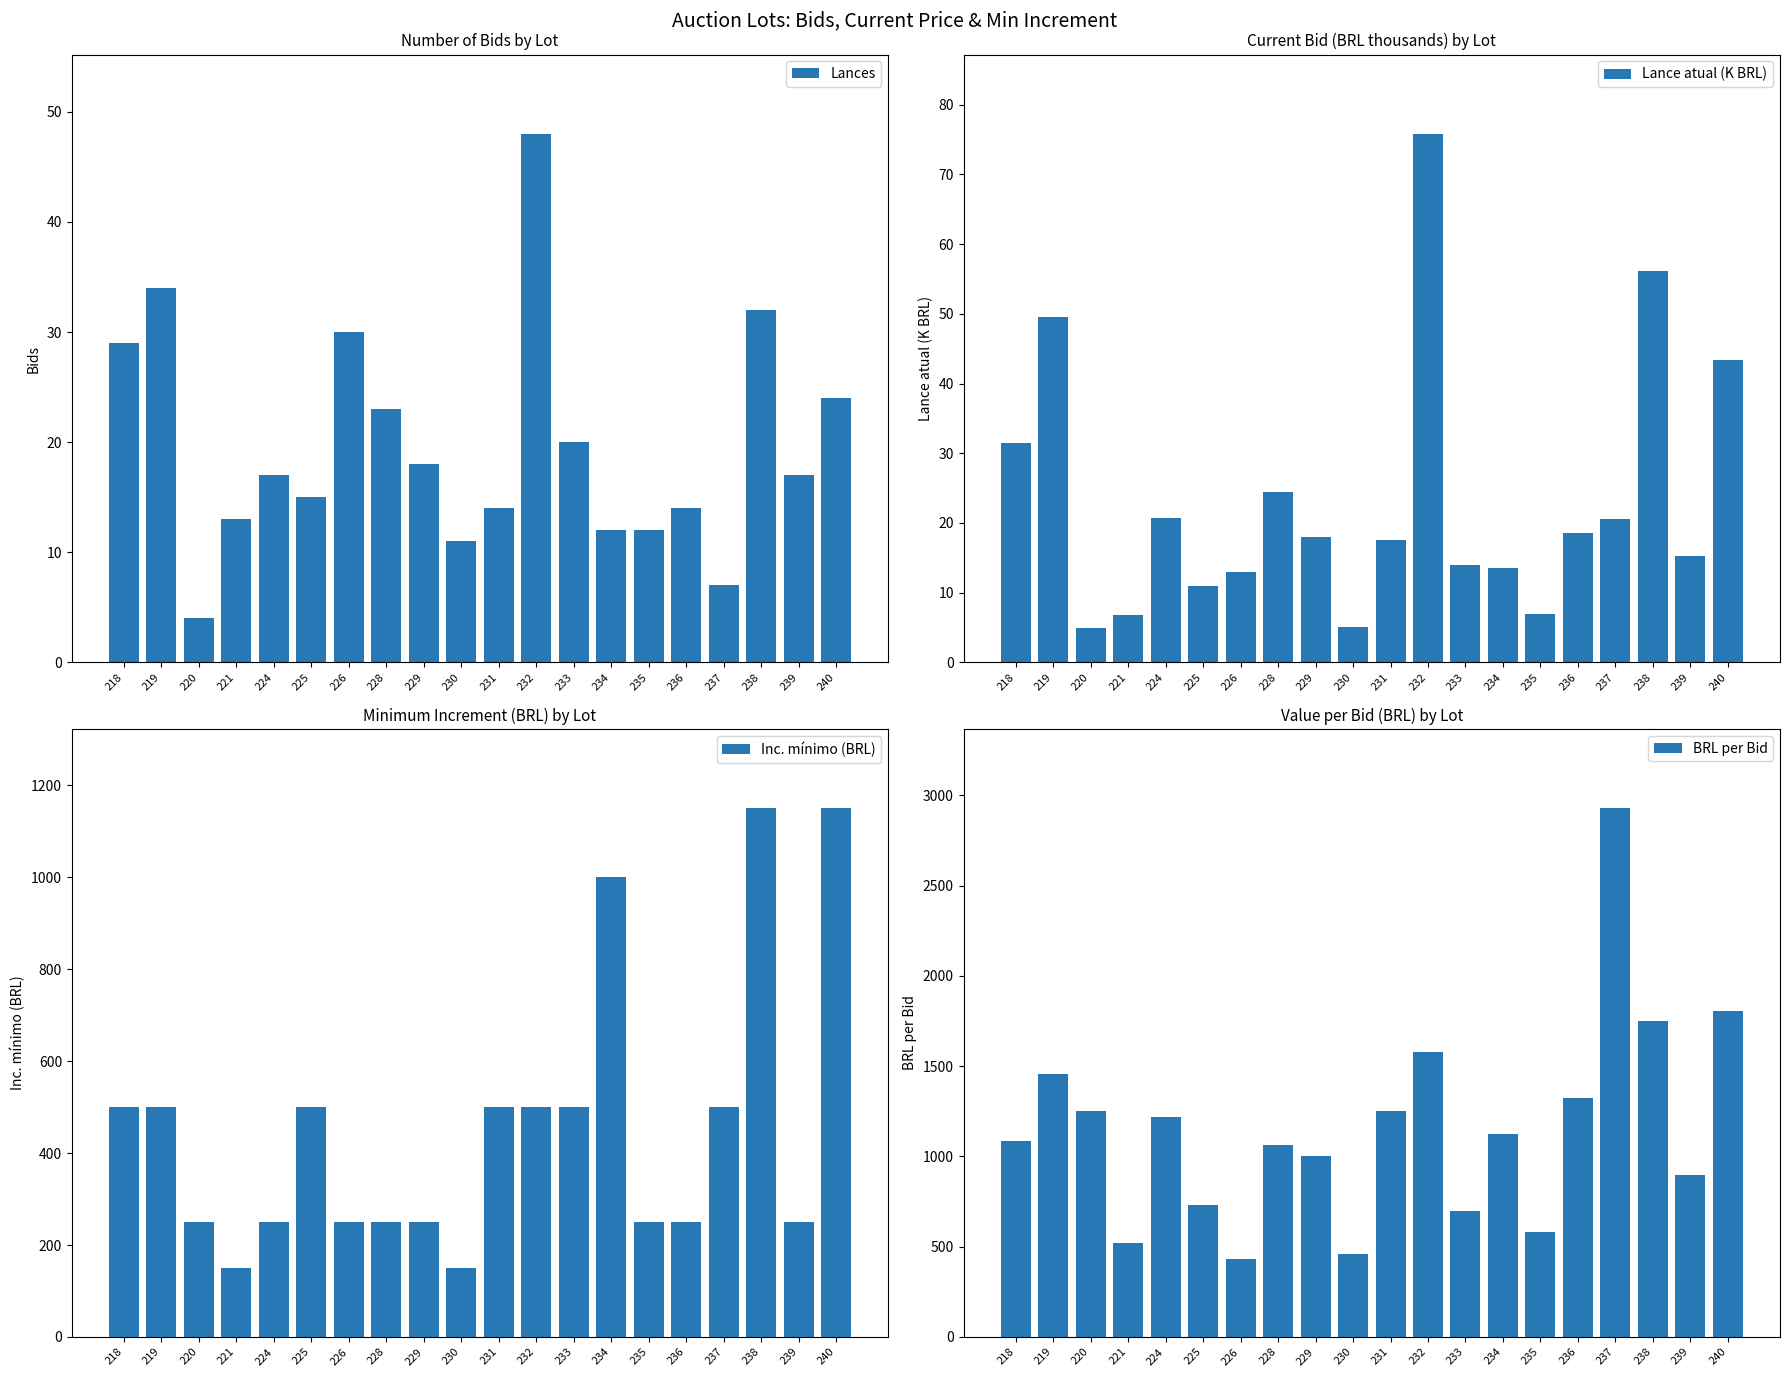

Between 220 and 231, which series saw the biggest shift?

Inc. mínimo (BRL)